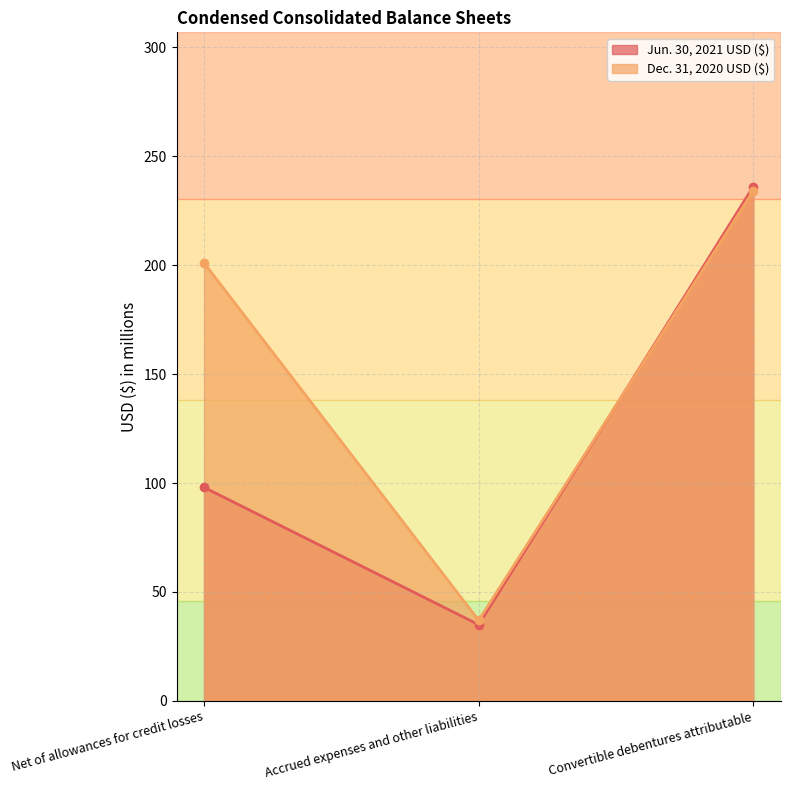

How many Dec. 31, 2020 USD ($) values are between 37 and 234?

3